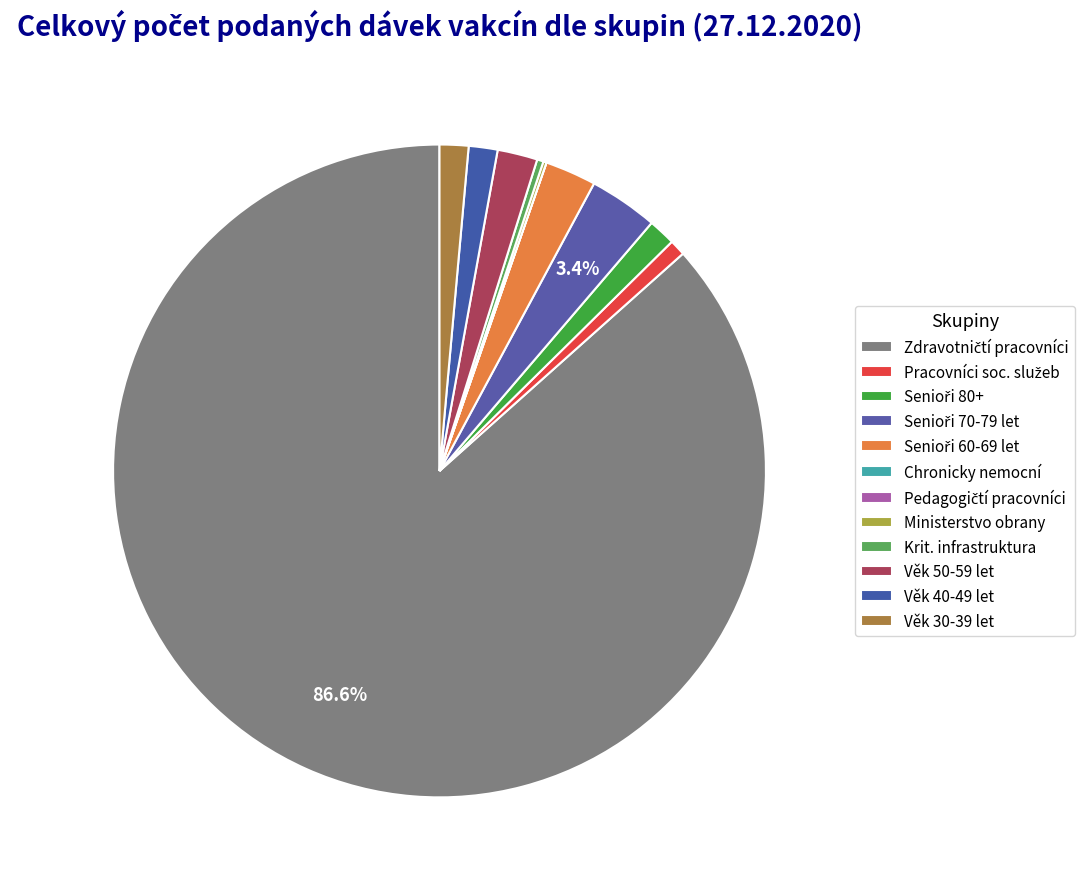

To the nearest percent, what is the difference between the largest and smallest slice percentages?

87%